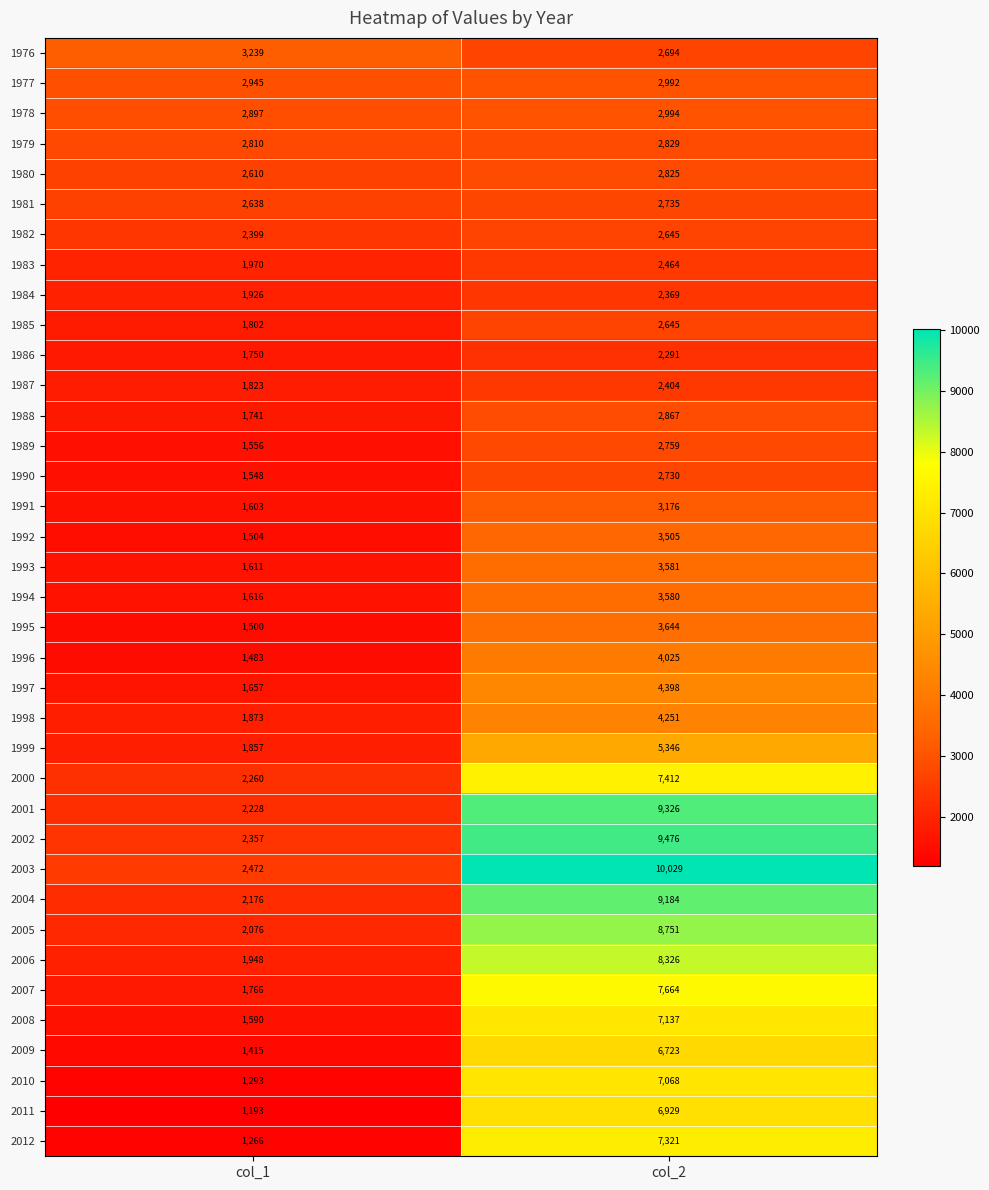

What is the average value of the 1989 series?

2158